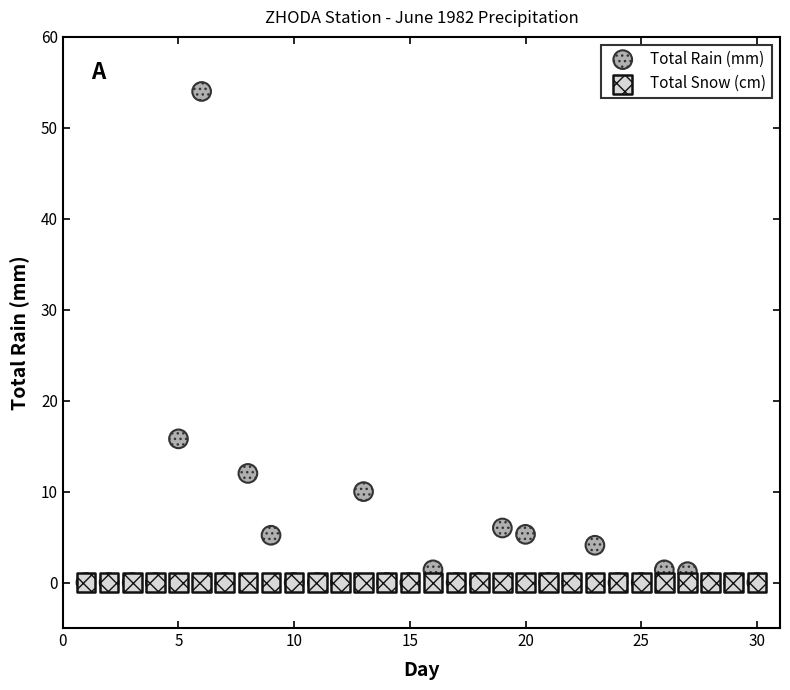

In the Total Rain (mm) series, what Y value is closest to 27?

15.8